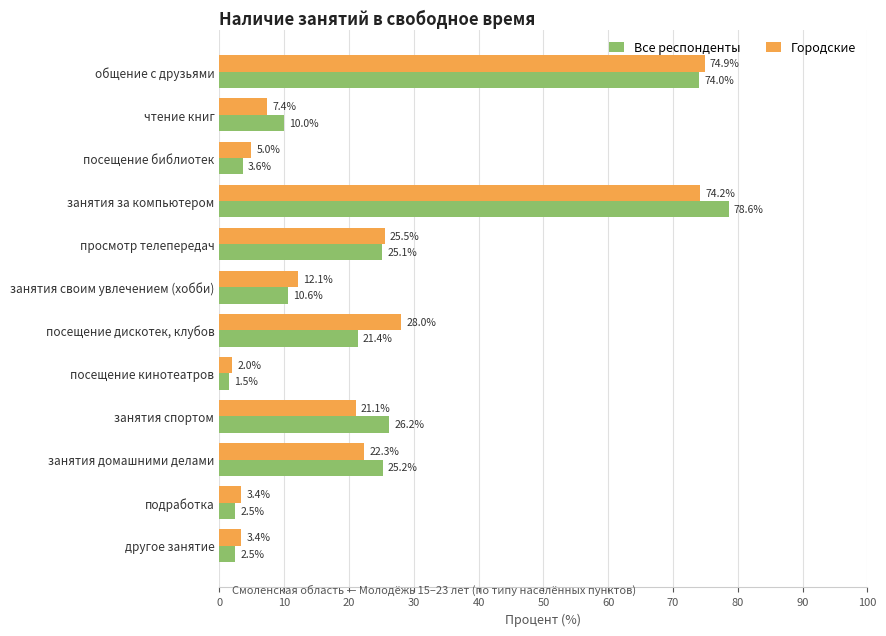

What is the average value of the Все респонденты series?

23.4